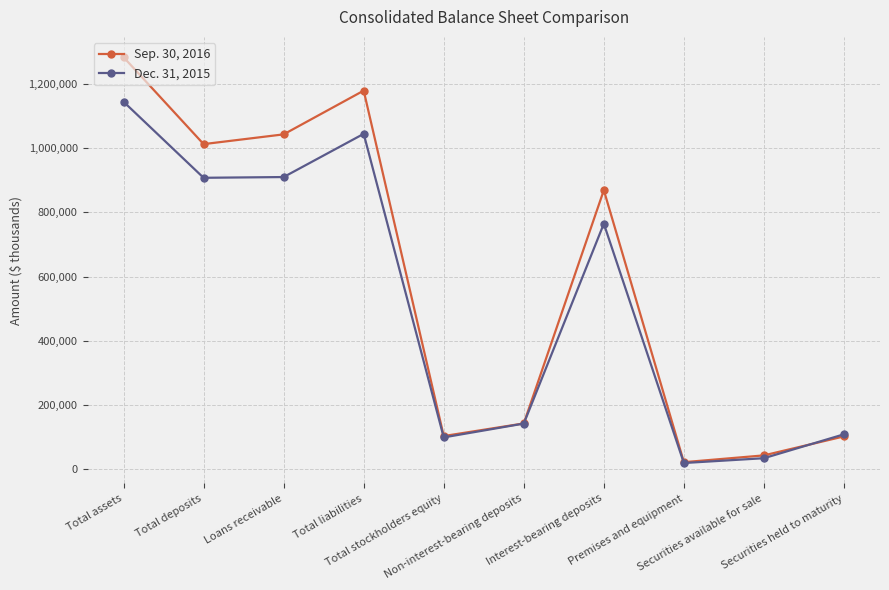

Which series has the widest spread of values?

Sep. 30, 2016